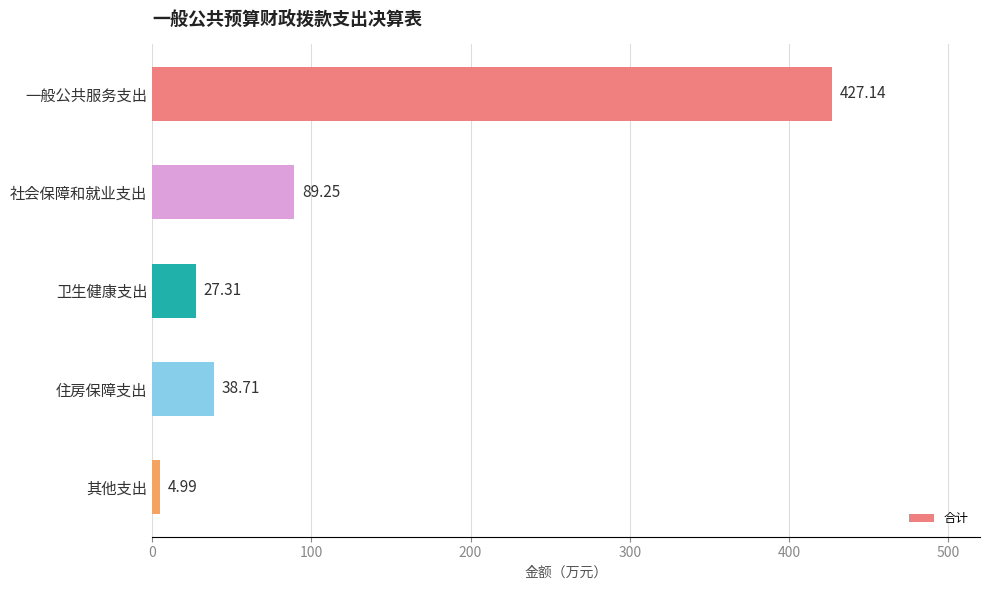

What is the average value?

117.5